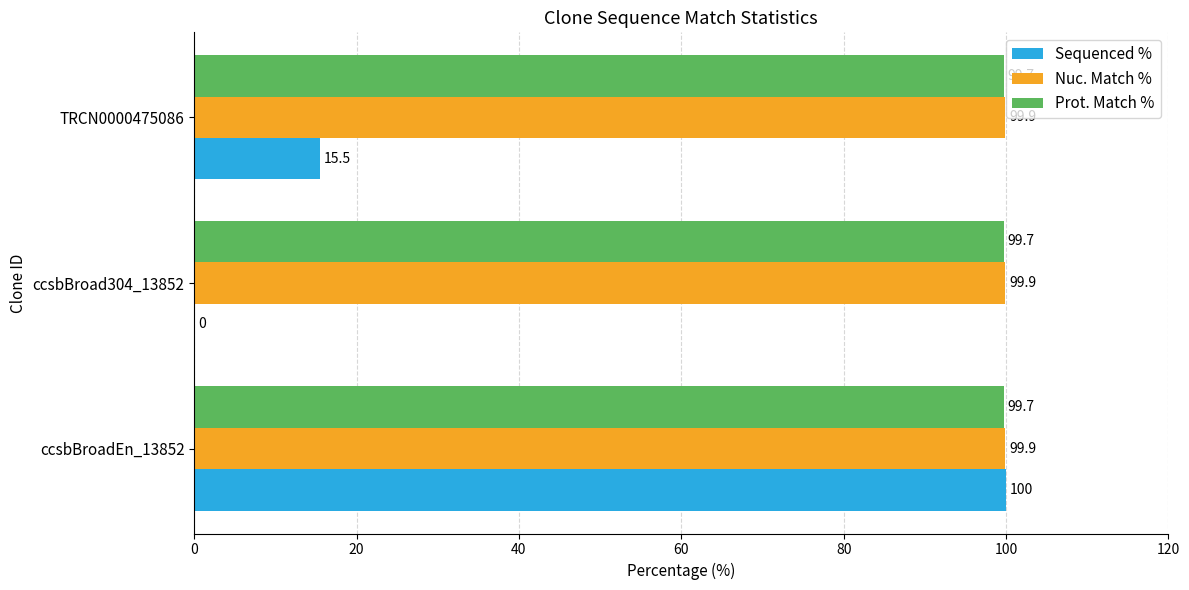

True or false: Nuc. Match % has a value of 99.9 at ccsbBroadEn_13852.

True